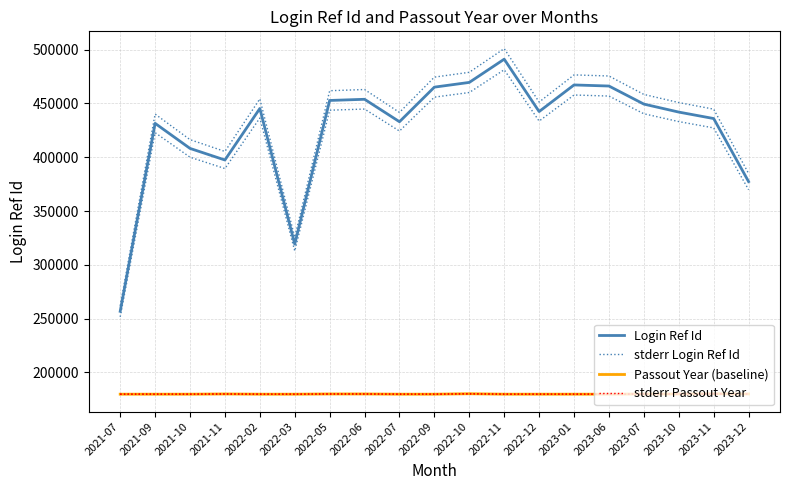

What are all the series names shown in the legend?

Login Ref Id, stderr Login Ref Id, Passout Year (baseline), stderr Passout Year